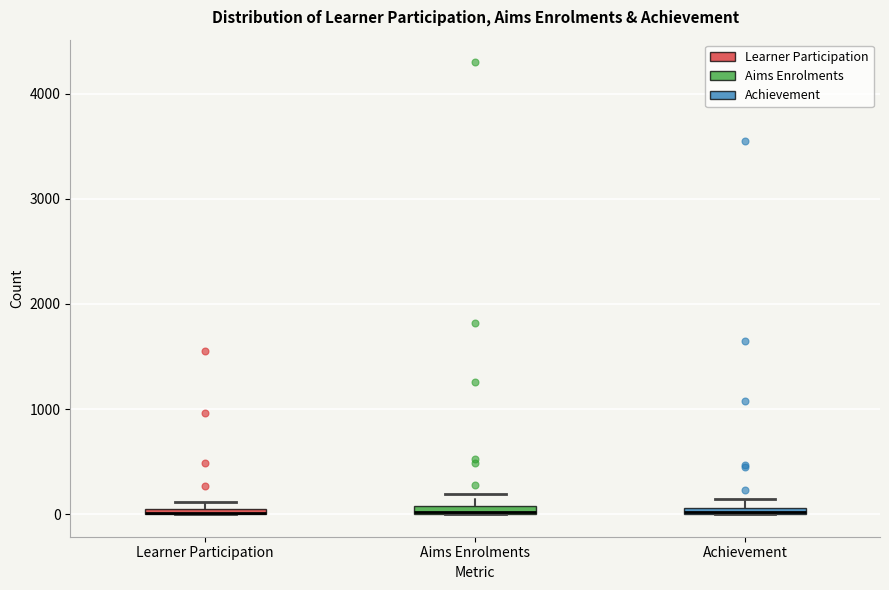

Where does the upper whisker of the box for Aims Enrolments end on the y-axis? The values are not printed on the chart, so give them approximately, as read against the axis.

200